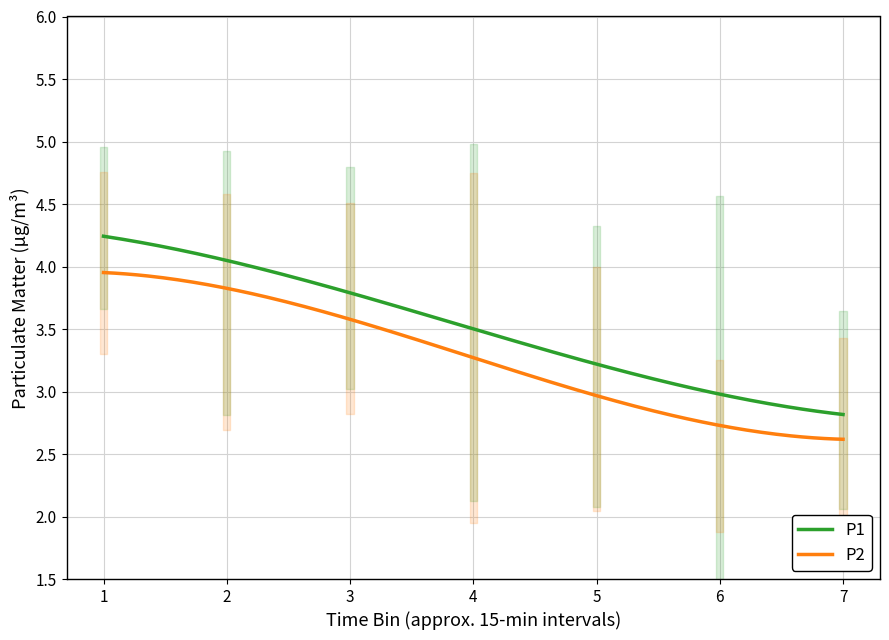

What is the difference between the second highest and second lowest values in the P2 series?

1.3